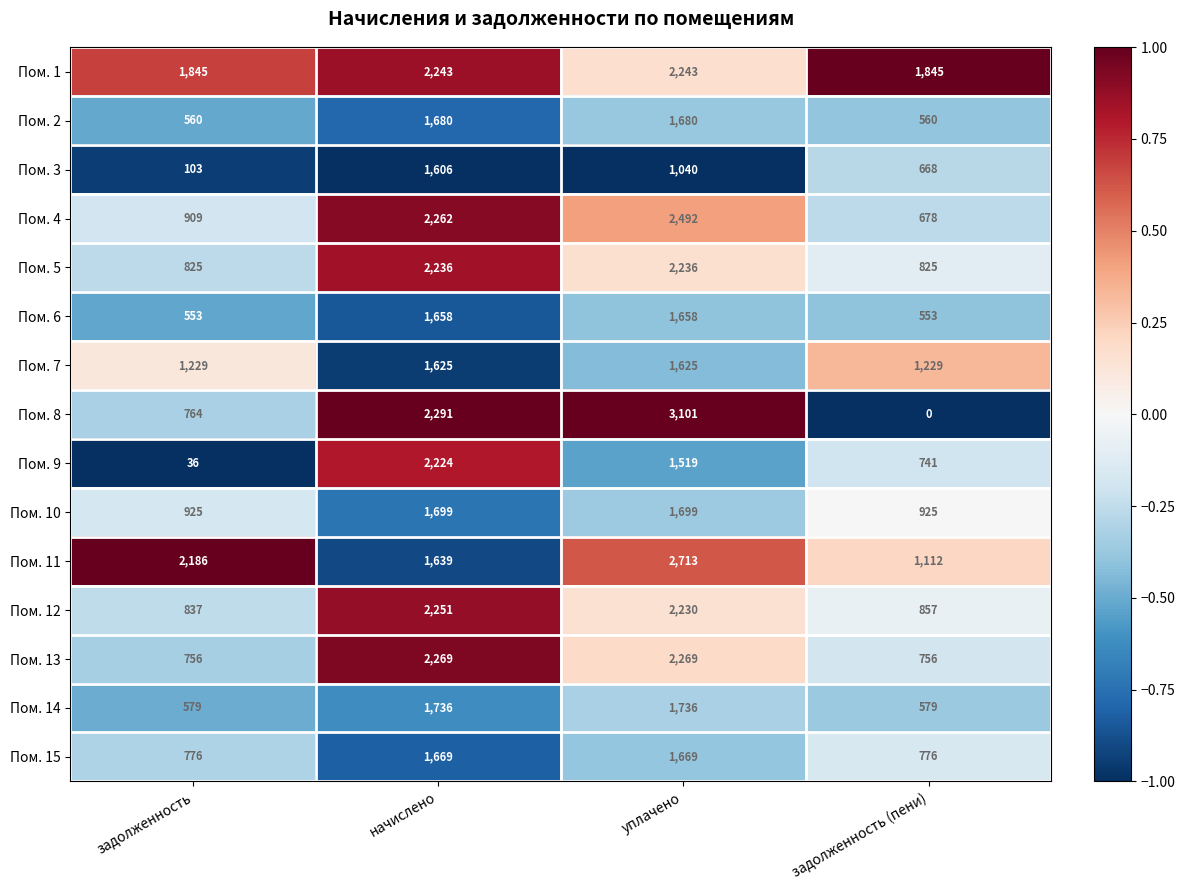

Rank the series at начислено from highest to lowest value.

Пом. 8, Пом. 13, Пом. 4, Пом. 12, Пом. 1, Пом. 5, Пом. 9, Пом. 14, Пом. 10, Пом. 2, Пом. 15, Пом. 6, Пом. 11, Пом. 7, Пом. 3